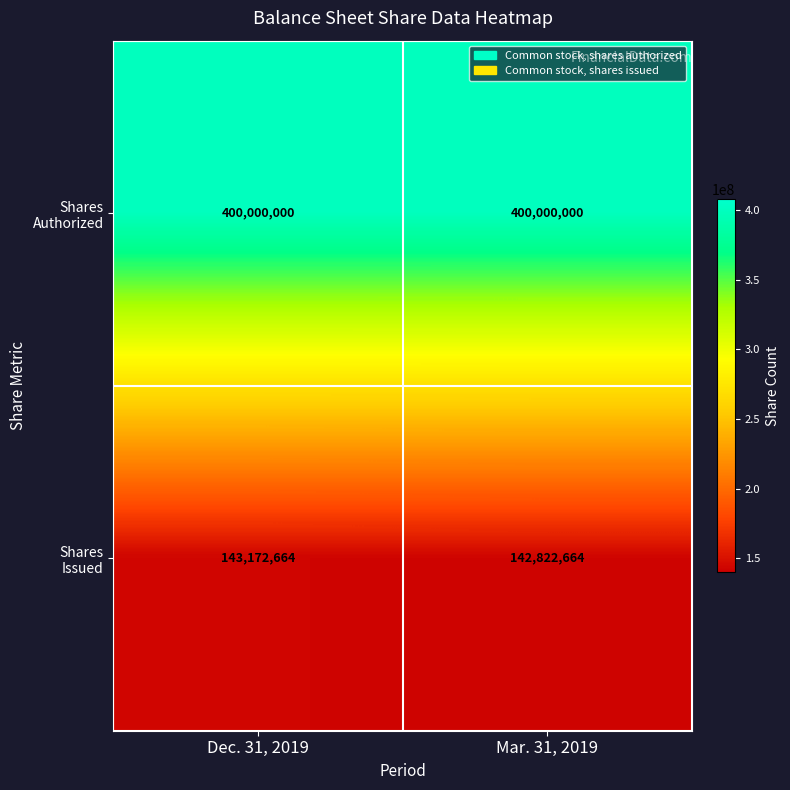

What is the minimum value shown in the chart?

142822664